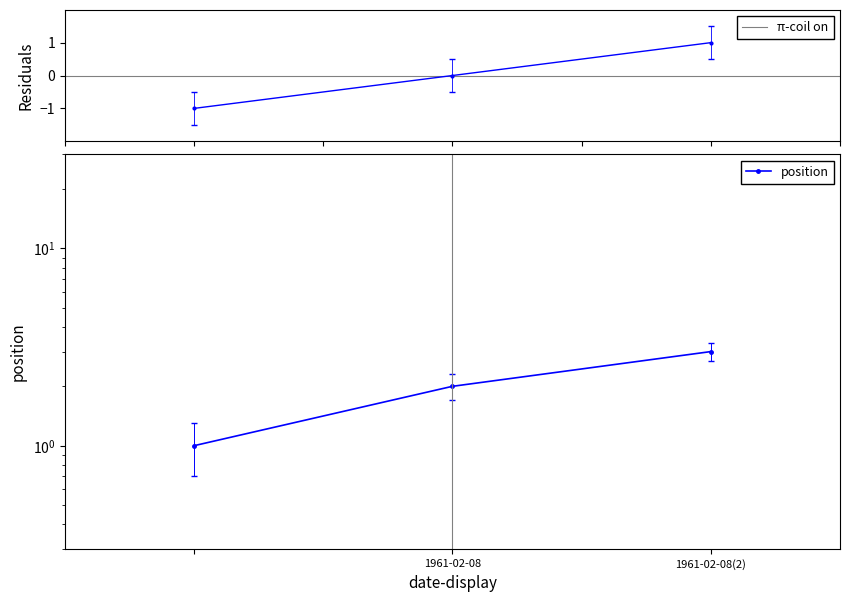

Which series has the largest range (max minus min)?

position residuals